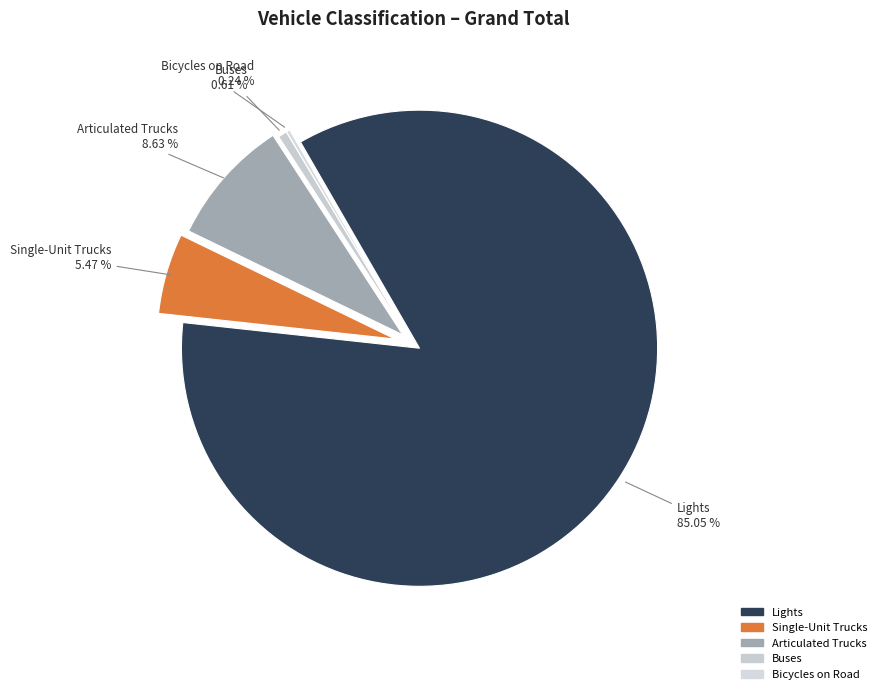

What is the majority slice?

Lights